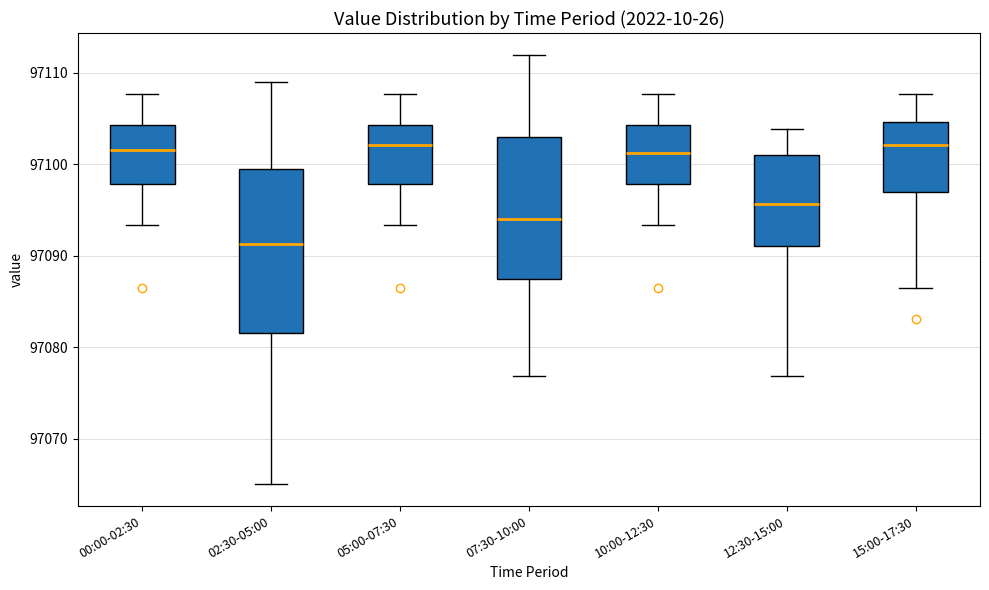

Reading left to right, transcribe this box plot: for each box, give where its median line is, the range the box spans, and where its two whiskers end, as read against the y-axis. The values are not printed on the chart, so give them approximately, as read against the axis.

00:00-02:30: median 97102, box 97098 to 97104, whiskers 97093 to 97108
02:30-05:00: median 97091, box 97082 to 97100, whiskers 97065 to 97109
05:00-07:30: median 97102, box 97098 to 97104, whiskers 97093 to 97108
07:30-10:00: median 97094, box 97087 to 97103, whiskers 97077 to 97112
10:00-12:30: median 97101, box 97098 to 97104, whiskers 97093 to 97108
12:30-15:00: median 97096, box 97091 to 97101, whiskers 97077 to 97104
15:00-17:30: median 97102, box 97097 to 97105, whiskers 97086 to 97108